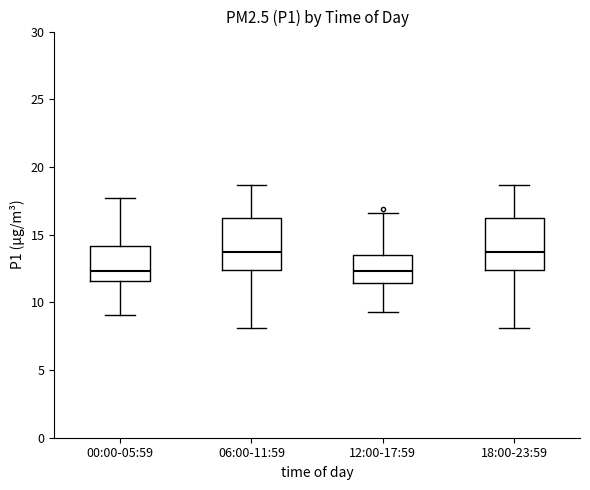

Reading left to right, transcribe this box plot: for each box, give where its median line is, the range the box spans, and where its two whiskers end, as read against the y-axis. The values are not printed on the chart, so give them approximately, as read against the axis.

00:00-05:59: median 12.5, box 11.5 to 14.0, whiskers 9.0 to 17.5
06:00-11:59: median 13.5, box 12.5 to 16.0, whiskers 8.0 to 18.5
12:00-17:59: median 12.5, box 11.5 to 13.5, whiskers 9.5 to 16.5
18:00-23:59: median 13.5, box 12.5 to 16.0, whiskers 8.0 to 18.5